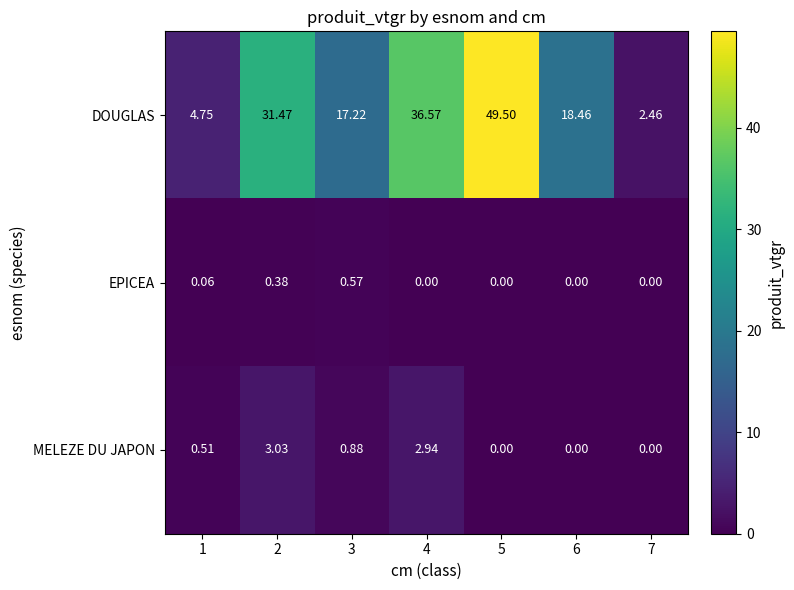

Is the value of DOUGLAS at 3 greater than the value of MELEZE DU JAPON at 2?

Yes